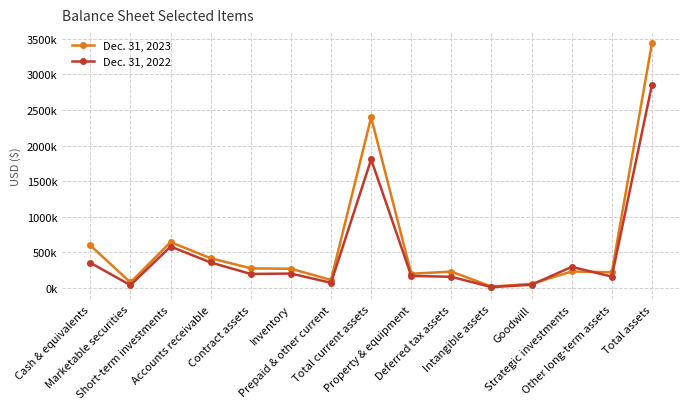

What is the average value of the Dec. 31, 2023 series?

612669